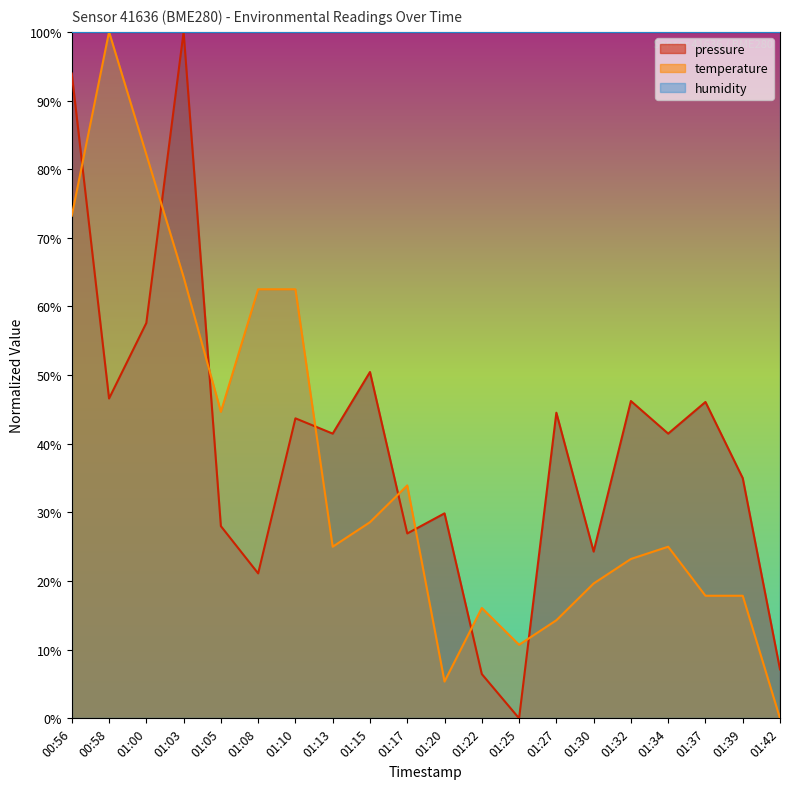

Reading right to left, what are all the values shown in this chart?

pressure: 7.1	35.0	46.1	41.5	46.2	24.3	44.5	0.0	6.5	29.9	26.9	50.5	41.5	43.7	21.1	28.0	100.0	57.6	46.6	93.9
temperature: 0.0	17.9	17.9	25.0	23.2	19.6	14.3	10.7	16.1	5.4	33.9	28.6	25.0	62.5	62.5	44.6	64.3	82.1	100.0	73.2